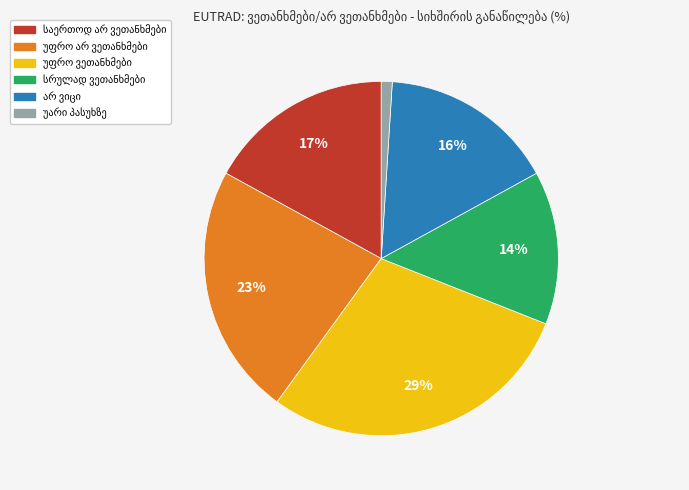

To the nearest percent, what is the average slice percentage?

17%